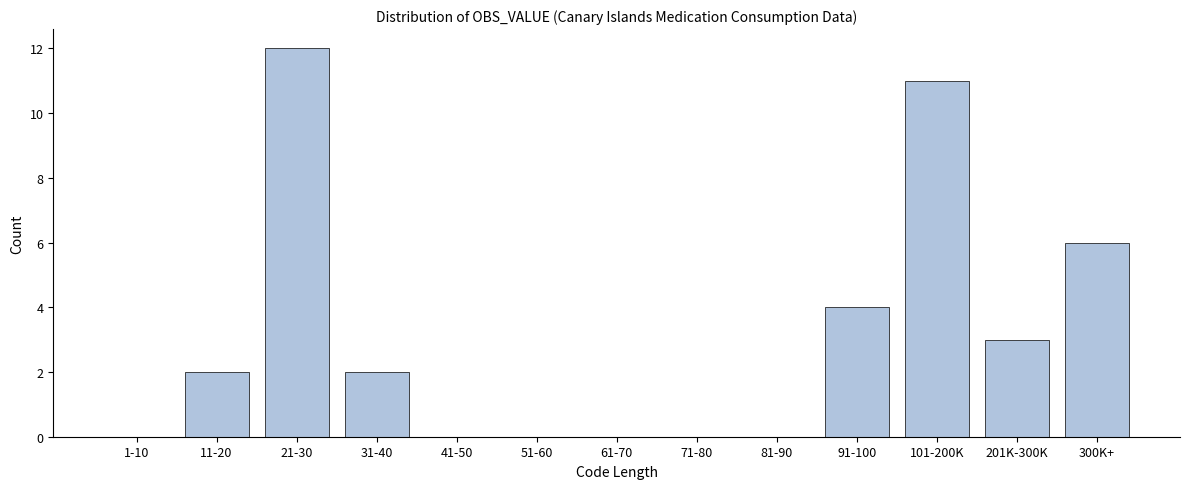

Reading right to left, transcribe all the data shown in this chart.

300K+=6	201K-300K=3	101-200K=11	91-100=4	81-90=0	71-80=0	61-70=0	51-60=0	41-50=0	31-40=2	21-30=12	11-20=2	1-10=0